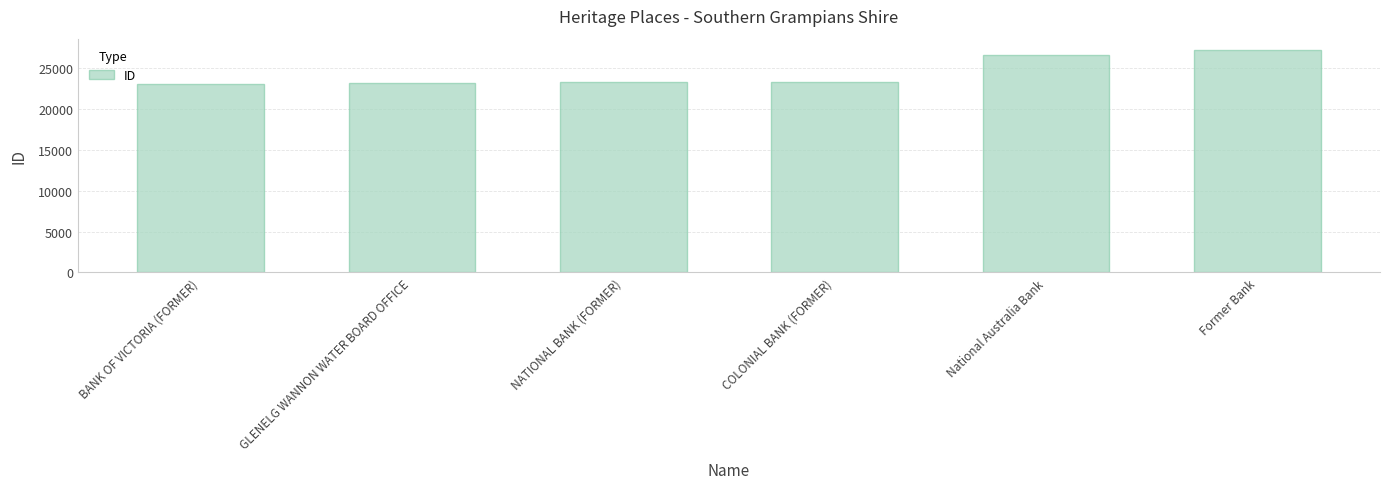

Approximately how many times larger is the value at NATIONAL BANK (FORMER) compared to Former Bank?

0.9